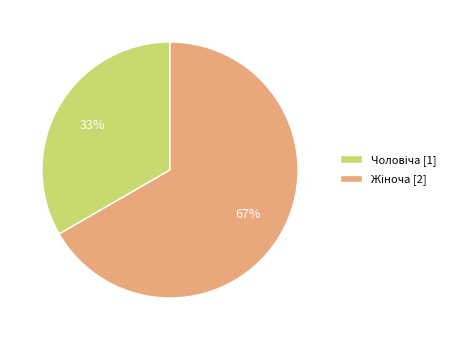

Is there a majority slice in this chart?

Yes